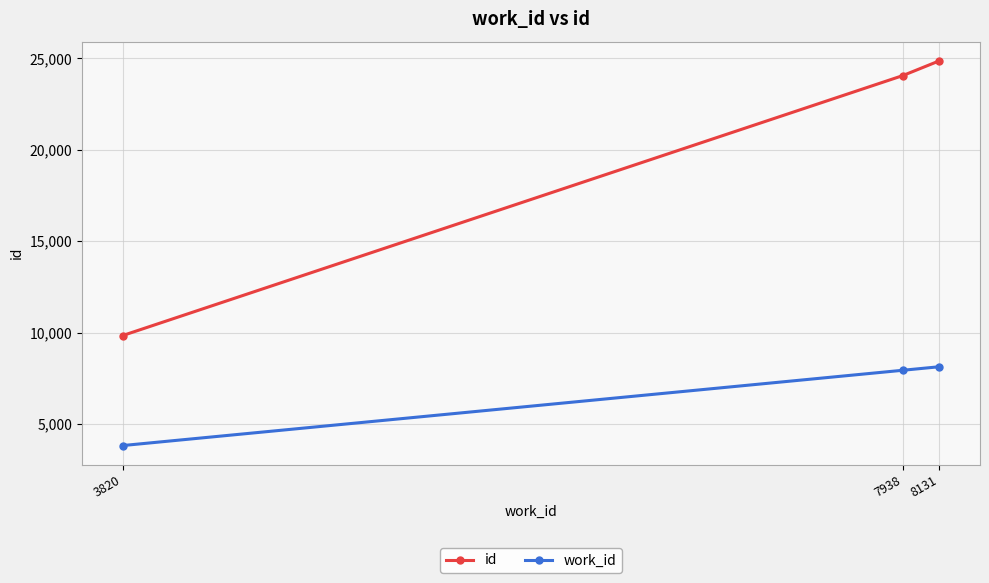

Is the value of work_id at 7938 greater than the value of id at 7938?

No